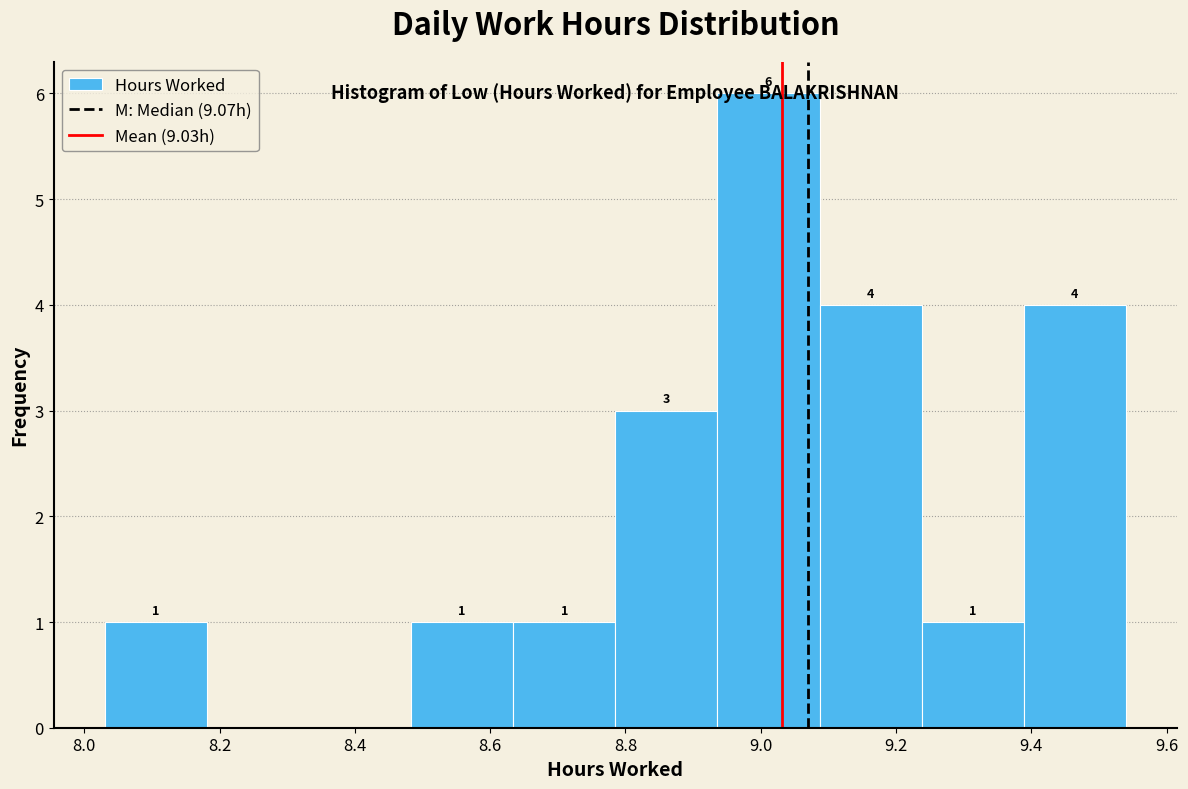

Over which range of the x-axis is the bar tallest?

8.94 to 9.08